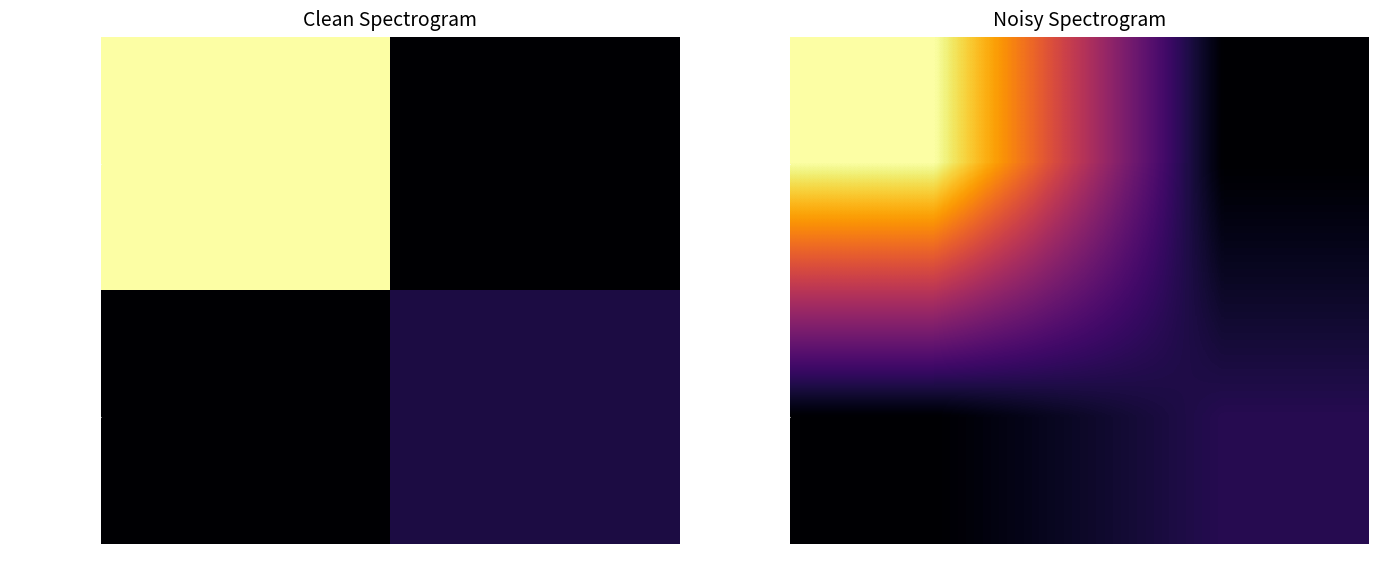

What is the greatest value displayed?

55.0